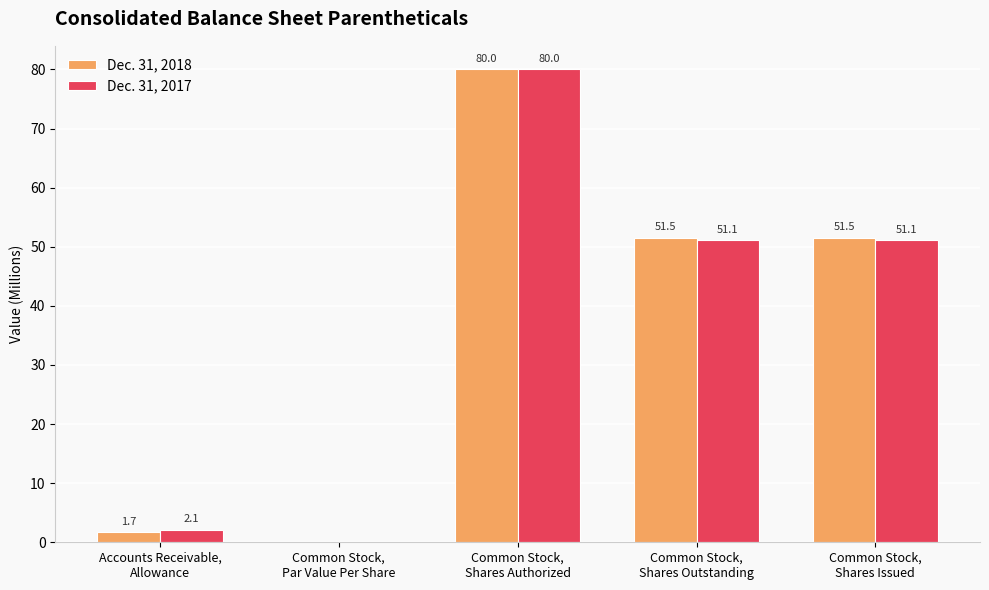

What is the average value of the Dec. 31, 2017 series?

36.9